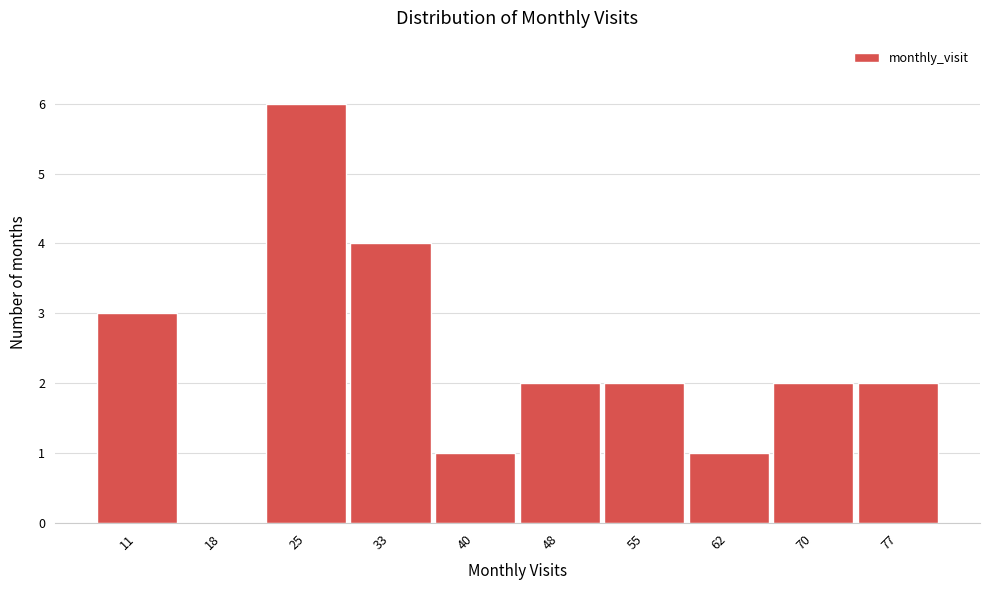

Reading left to right, list all the values displayed in this chart.

11=3	18=0	25=6	33=4	40=1	48=2	55=2	62=1	70=2	77=2